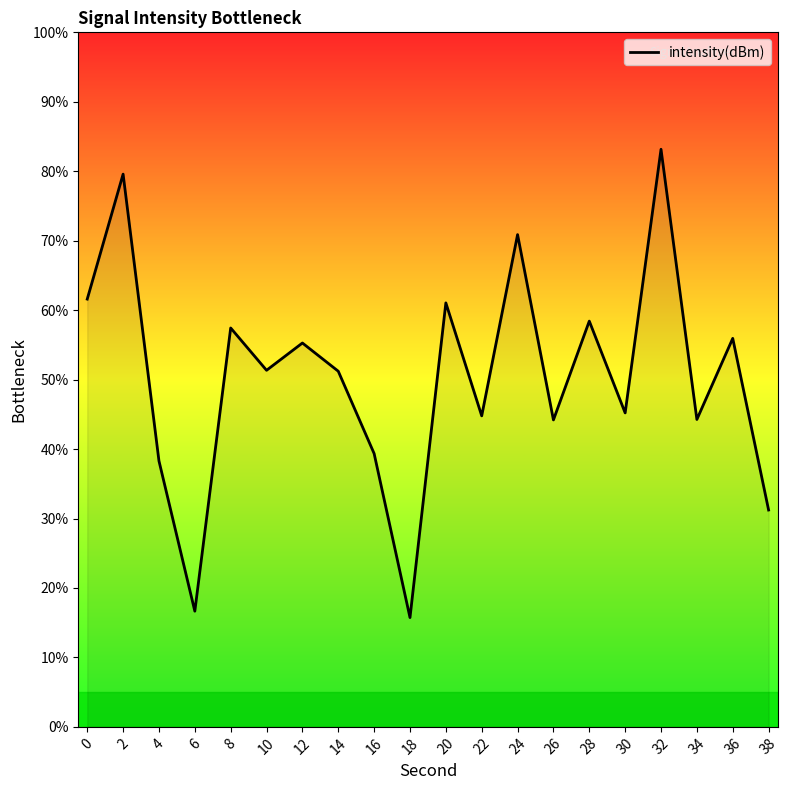

What is the sum of the values at 4 and 20?

99.3